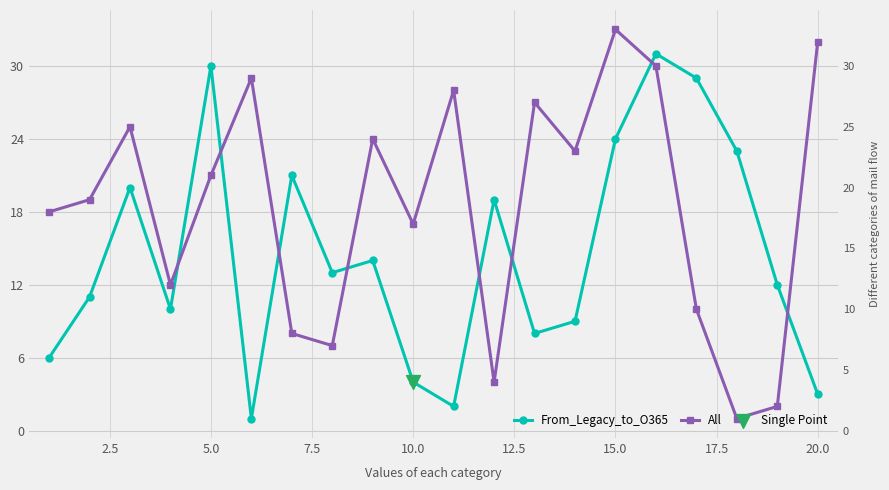

Which series has the largest total across all categories?

All